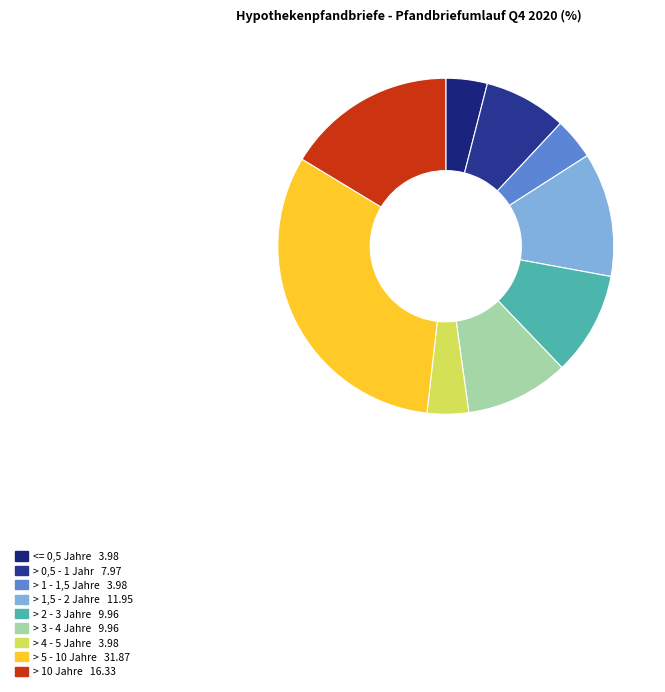

Do > 3 - 4 Jahre and > 0,5 - 1 Jahr together represent more than half of the pie?

No